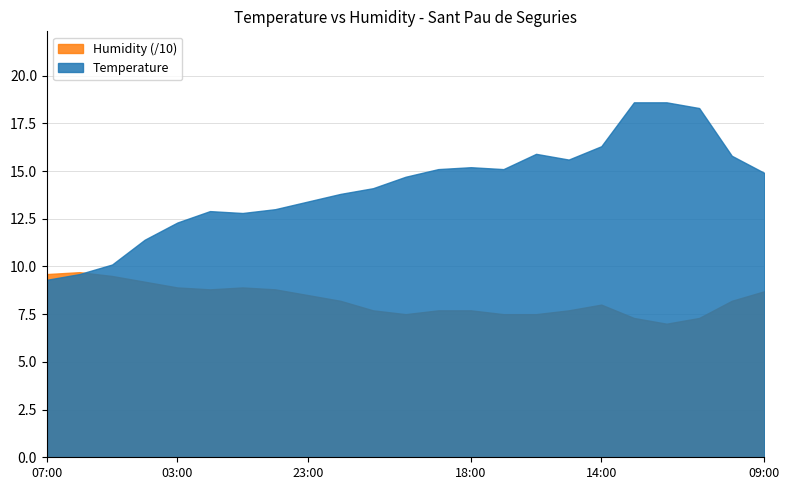

What is the label of the 13th point from the right?

21:00